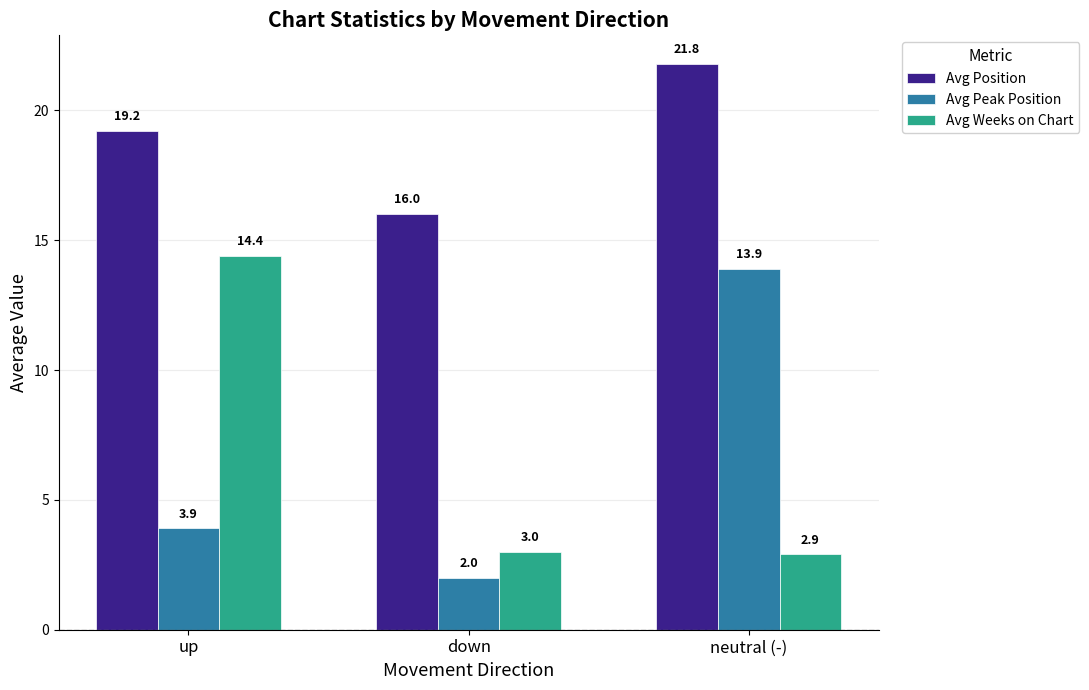

Which series has the widest spread of values?

Avg Peak Position